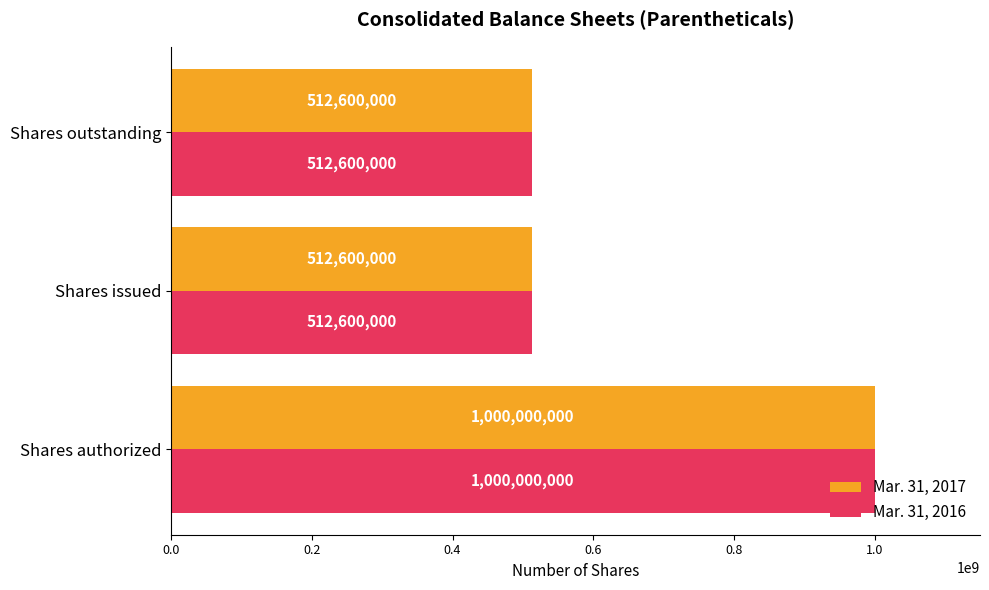

The Mar. 31, 2017 series shows 678864484 at Shares authorized. True or false?

False